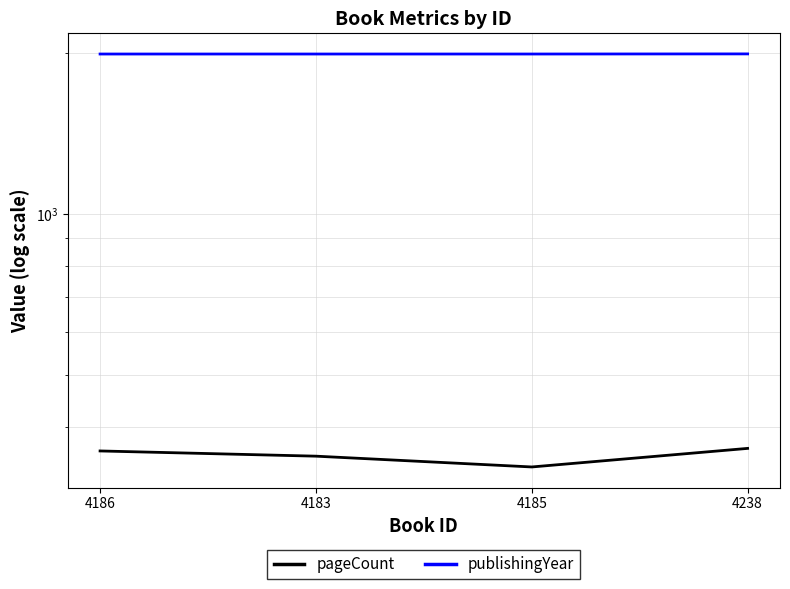

List the series in order of their peak value, highest first.

publishingYear, pageCount